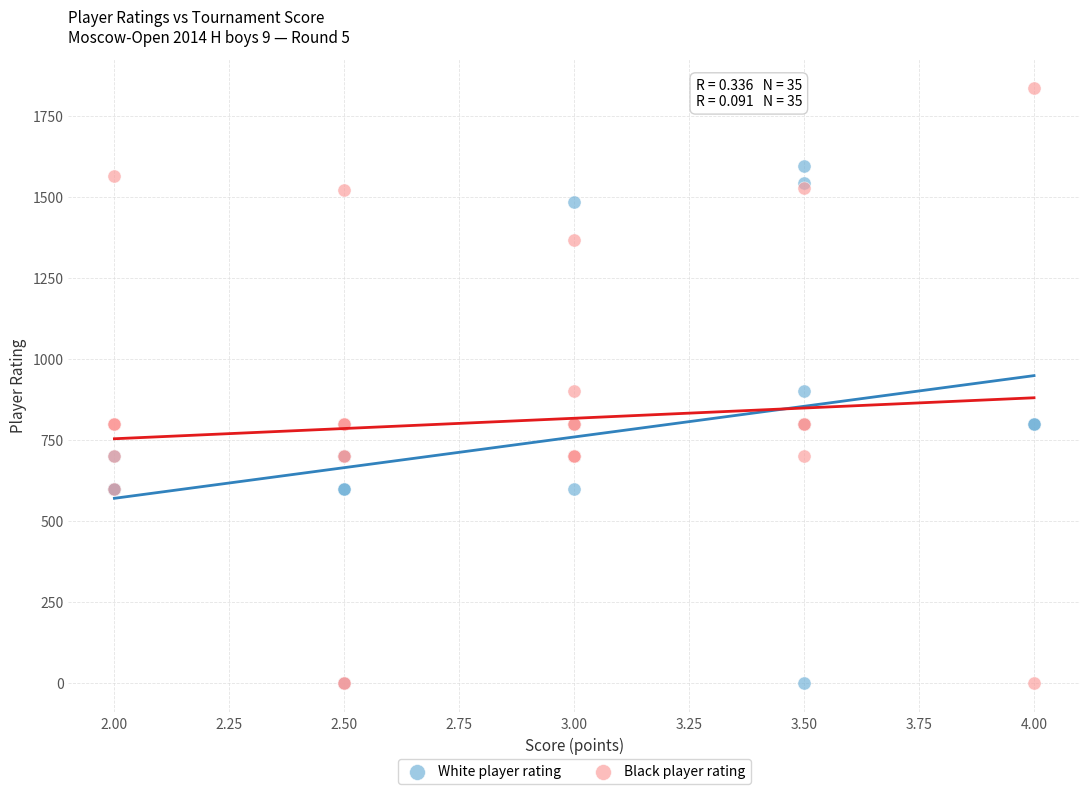

Which series has the widest spread of Y values?

Black player rating